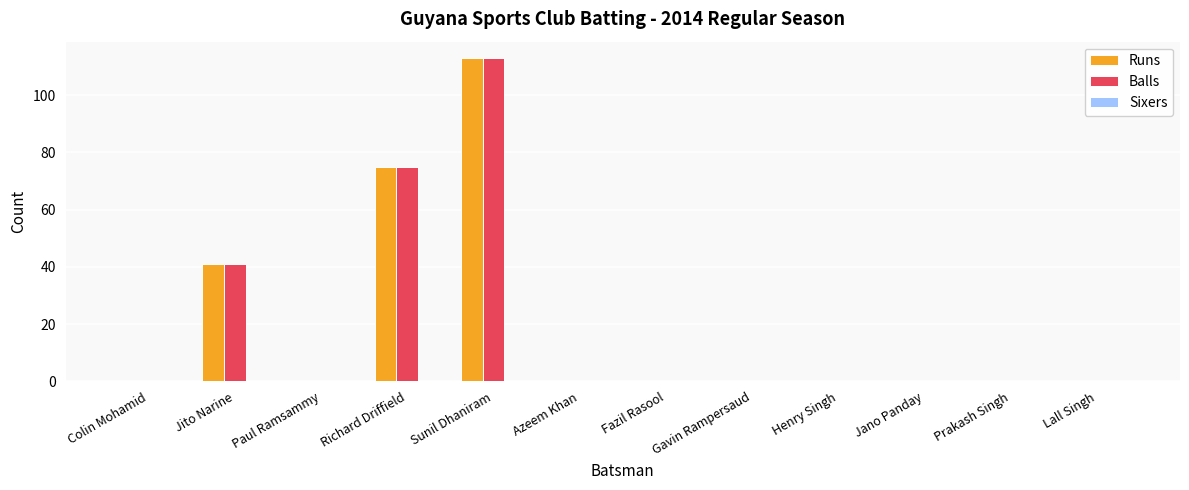

At which label is Runs closest to 56?

Jito Narine